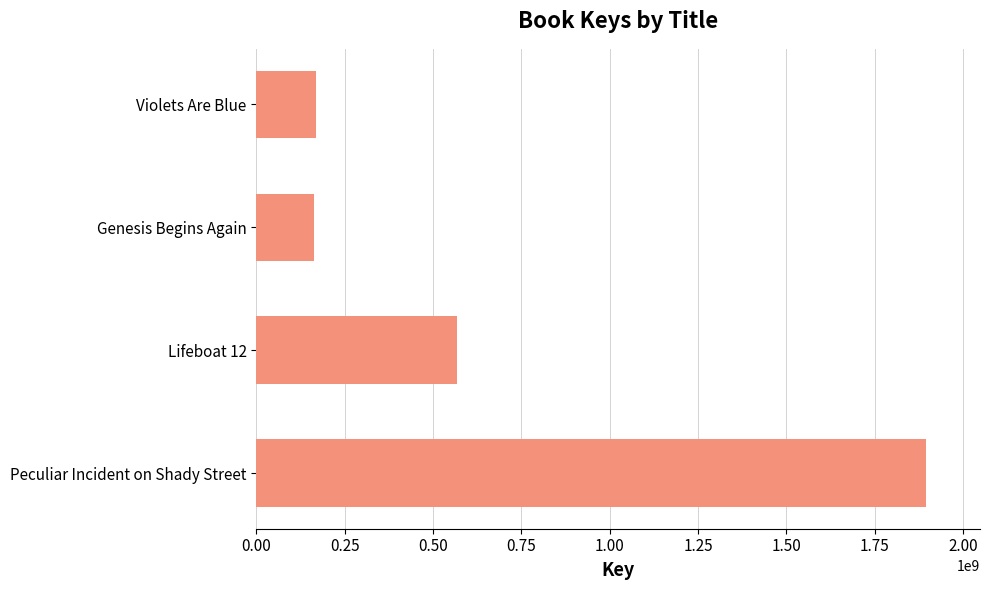

Between Lifeboat 12 and Peculiar Incident on Shady Street, which is larger?

Peculiar Incident on Shady Street